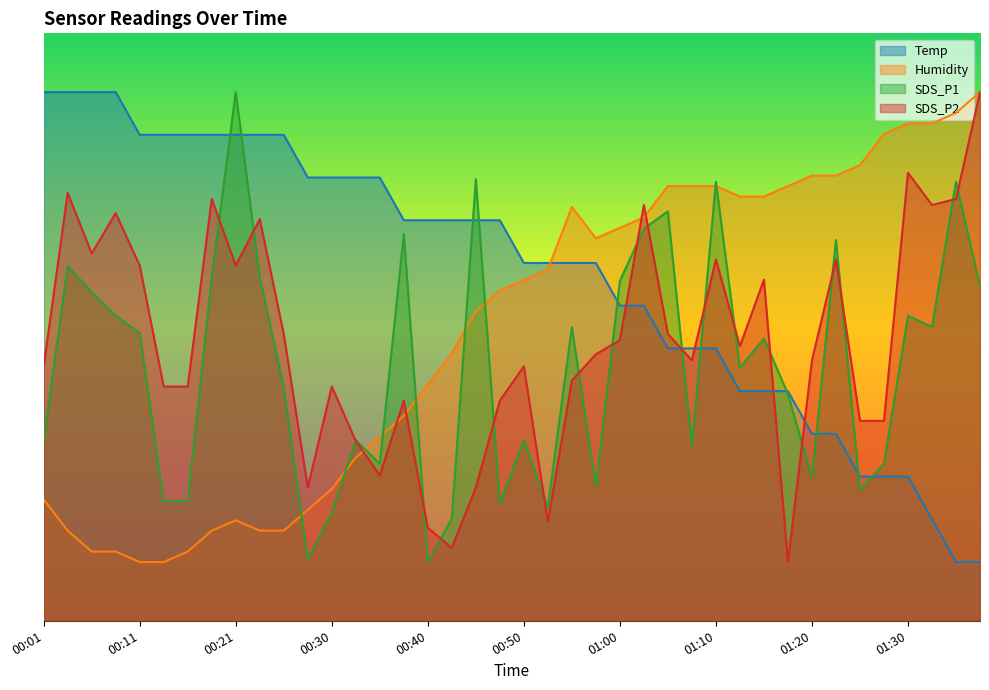

The Temp series shows 70.1 at 01:17. True or false?

False